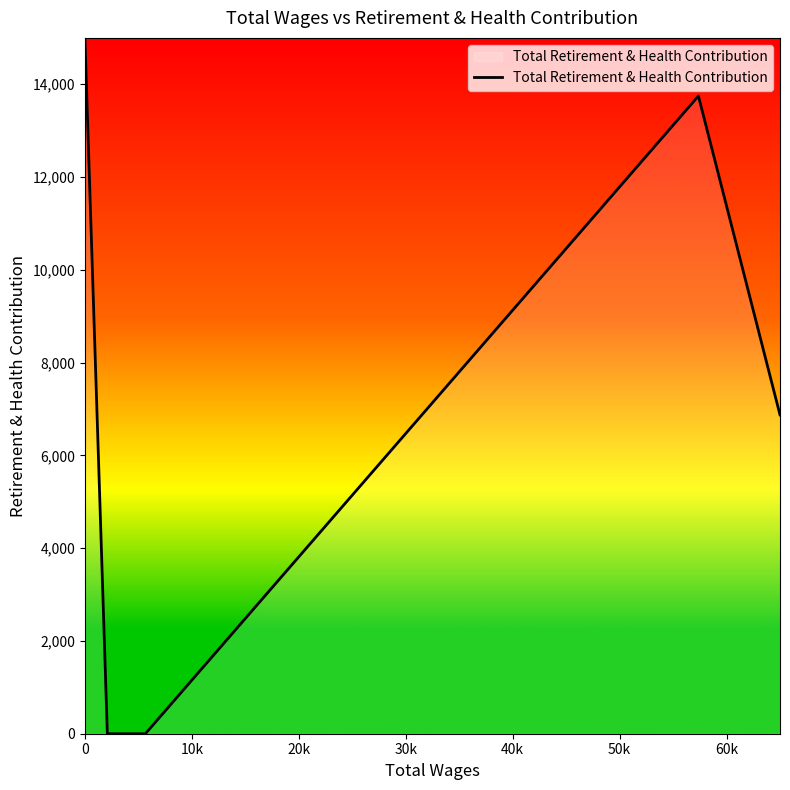

What is the average value?

7124.1